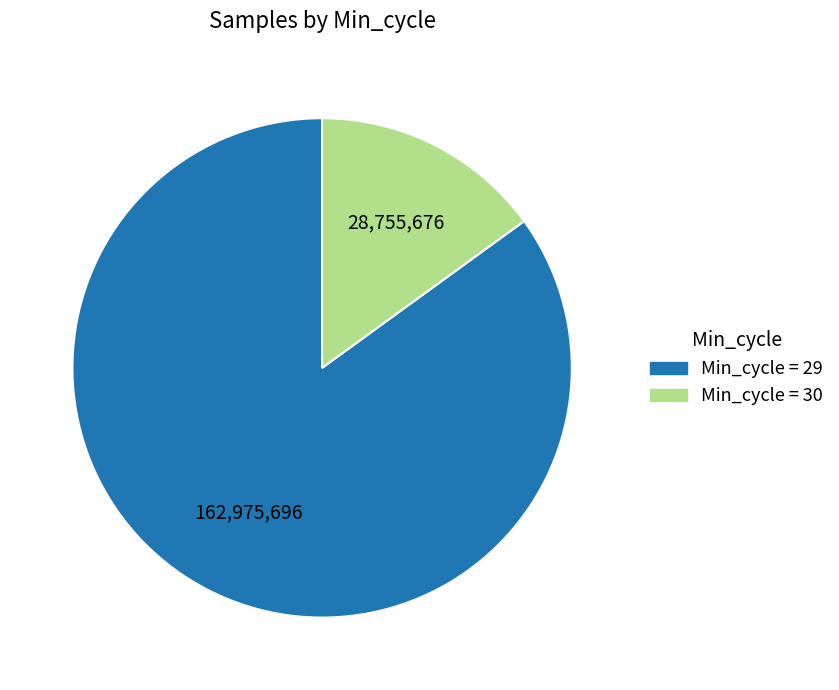

Is there any slice that represents more than half of the pie?

Yes